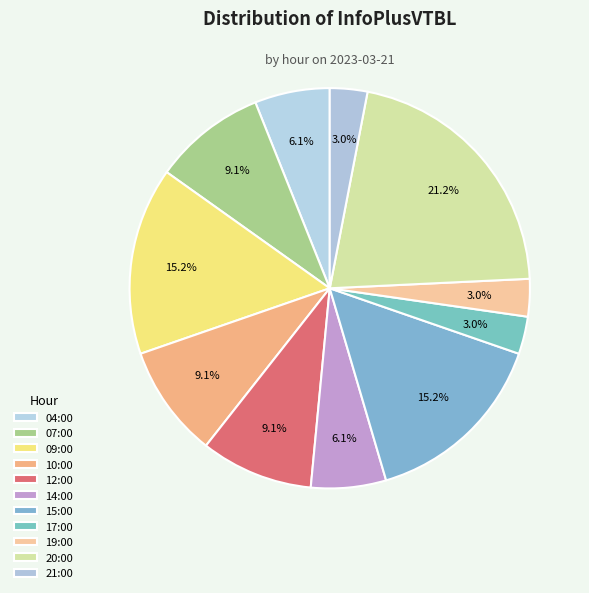

Rank the categories by value from lowest to highest.

17:00, 19:00, 21:00, 04:00, 14:00, 07:00, 10:00, 12:00, 09:00, 15:00, 20:00